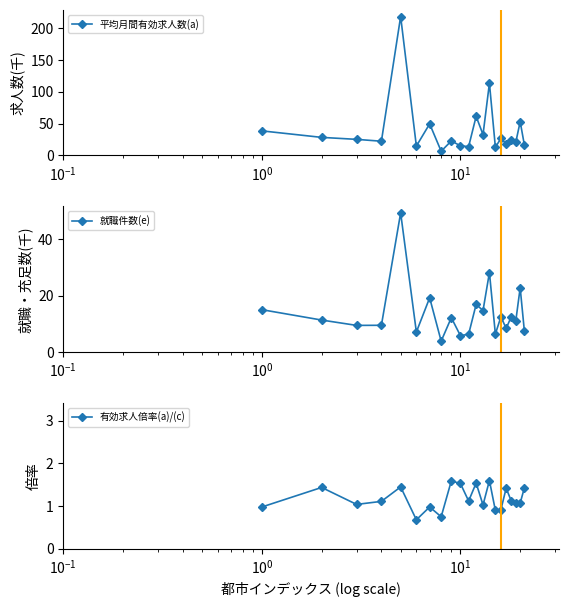

What is the difference between the maximum and minimum values in the 平均月間有効求人数(a) series?

211.5